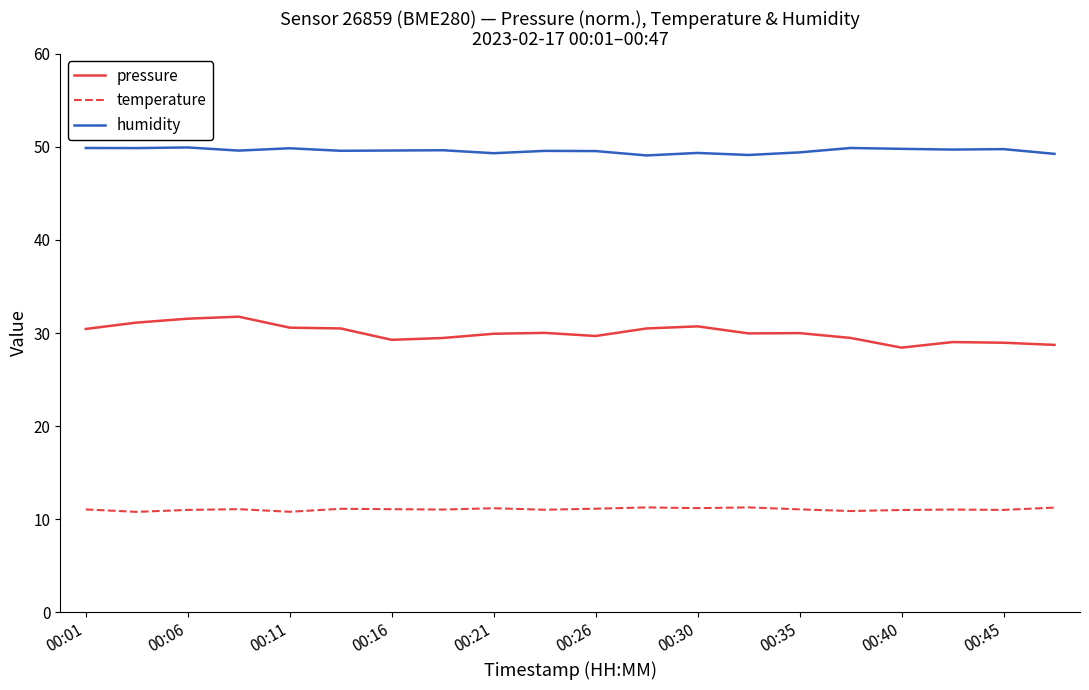

Which series has the largest total across all categories?

humidity